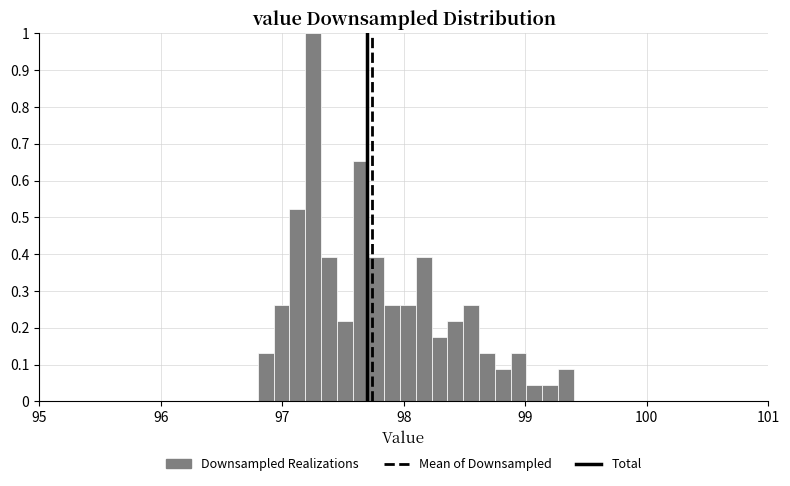

Read against the x-axis, roughly where is the centre of the tallest bar?

97.3